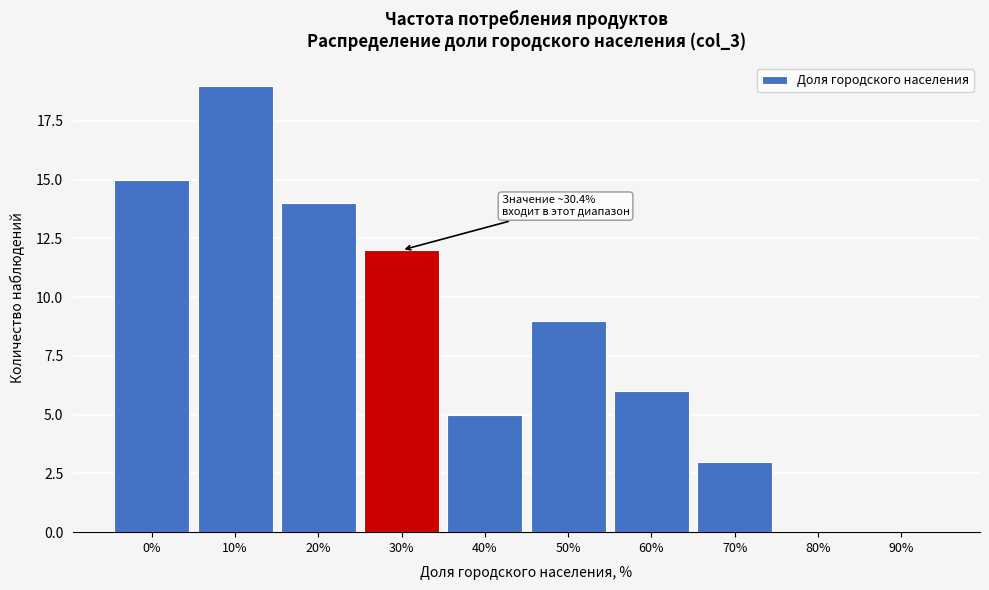

Reading left to right, list all the values displayed in this chart.

0%=15	10%=19	20%=14	30%=12	40%=5	50%=9	60%=6	70%=3	80%=0	90%=0